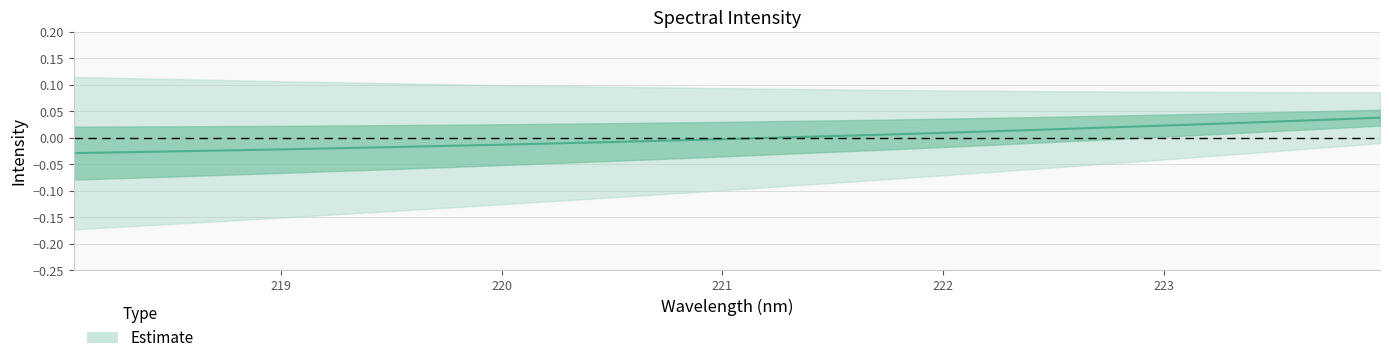

What is the difference between the values at 219.0156 and 223.7895?

0.1